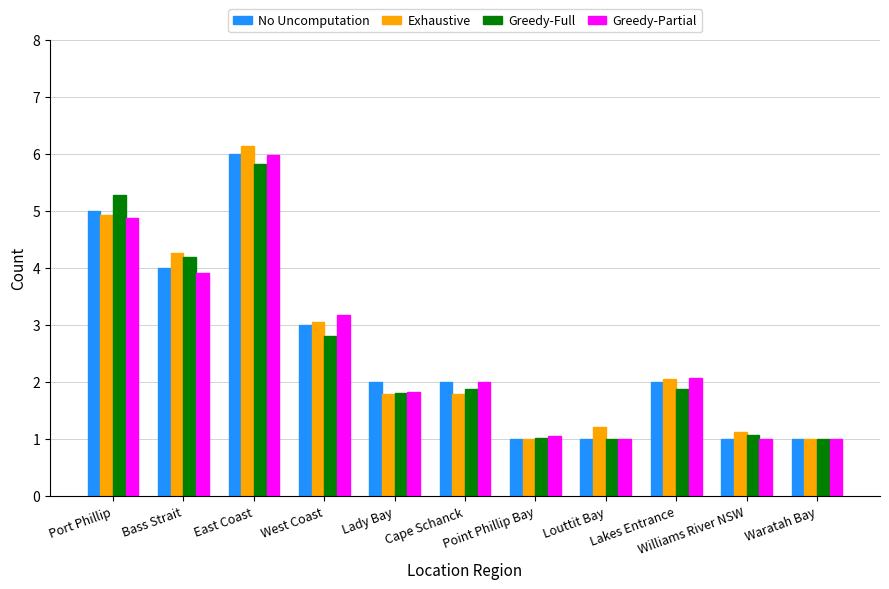

What position from the right is Cape Schanck?

6